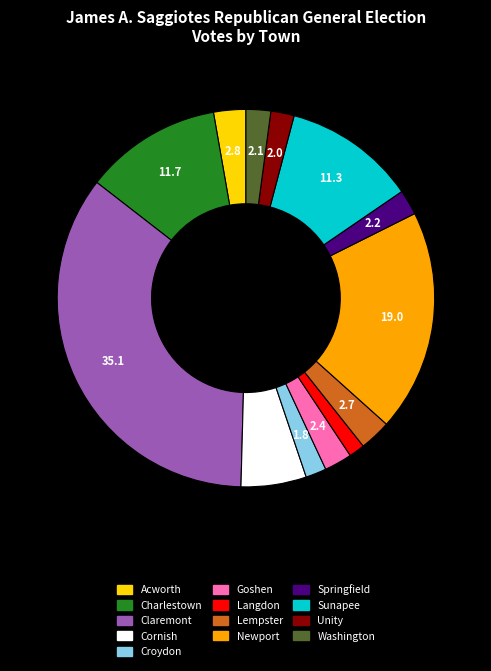

Is it true that Lempster is 3% of the pie?

True